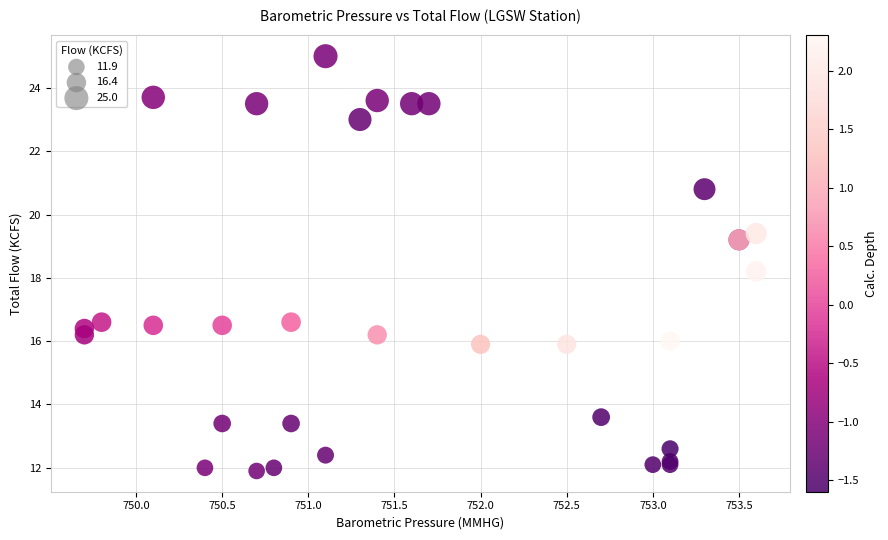

What Y value in the scatter plot is closest to 18?

18.2